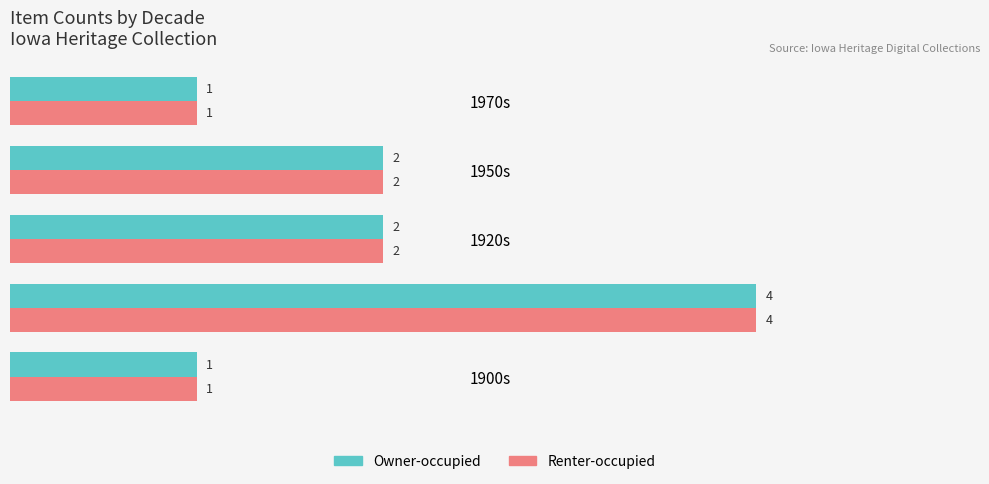

What is the total value across all series at 1910s?

8